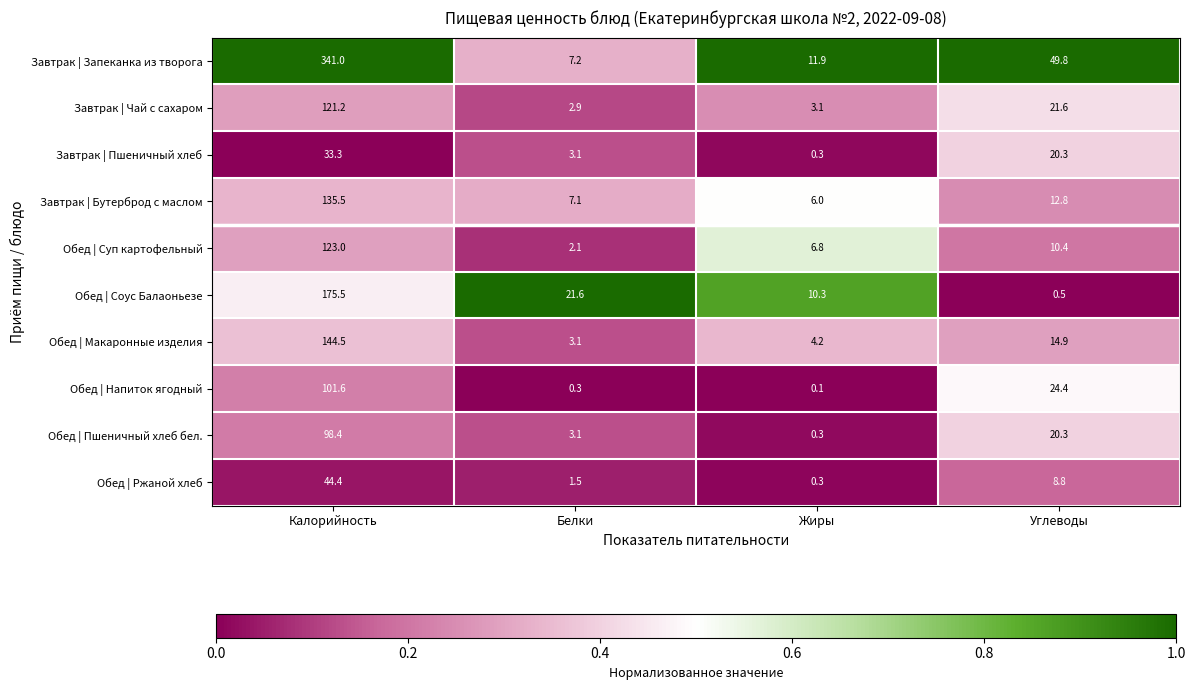

The value of Обед | Ржаной хлеб at Углеводы is 8.8. True or false?

True